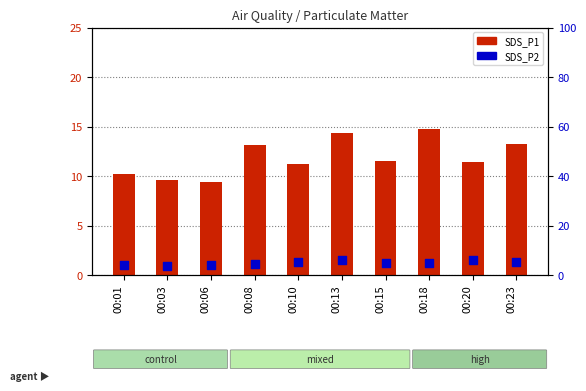

Which series has the largest Y range (max minus min)?

SDS_P1